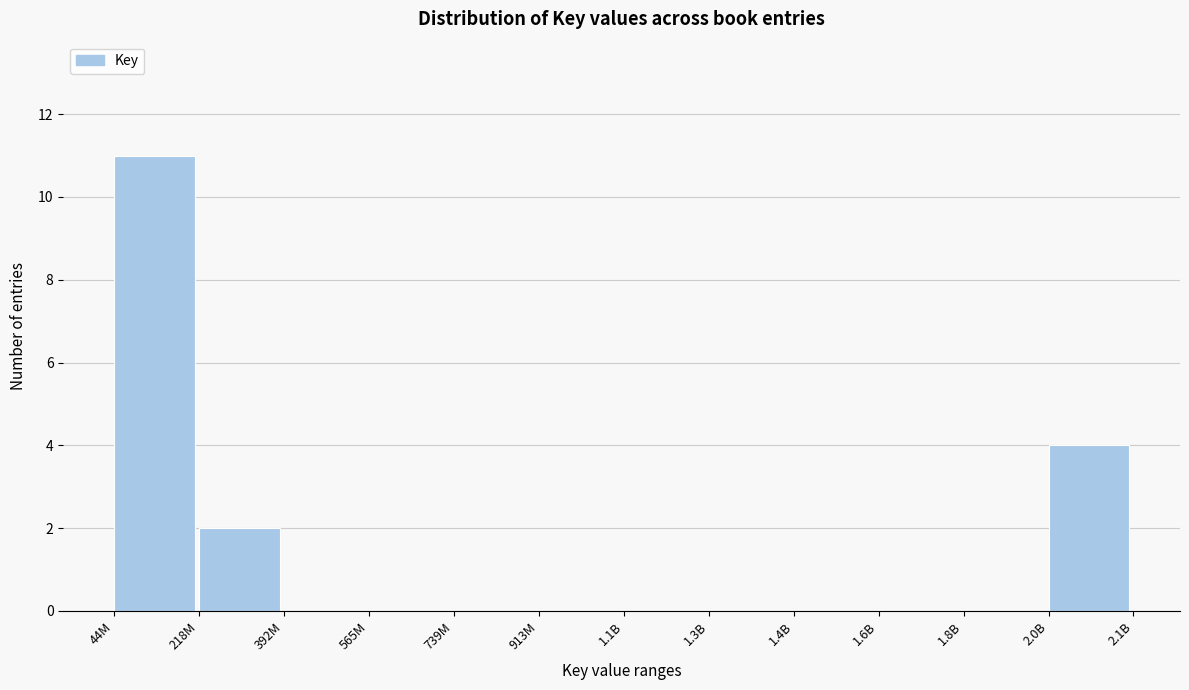

Reading left to right, transcribe all the data shown in this chart.

44M=11	218M=2	392M=0	565M=0	739M=0	913M=0	1.1B=0	1.3B=0	1.4B=0	1.6B=0	1.8B=0	2.0B=4